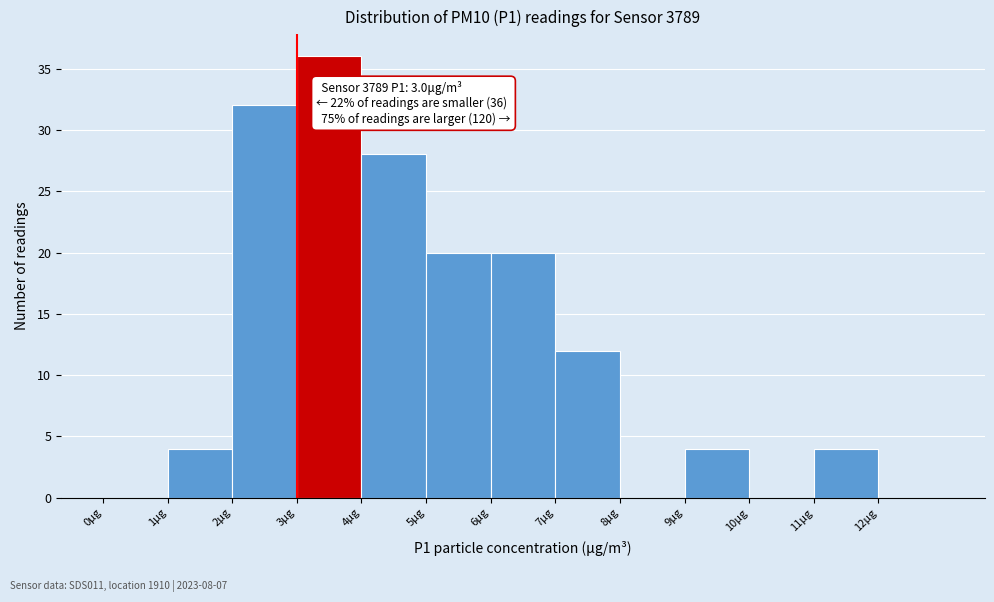

Which range on the x-axis has the tallest bar?

3 to 4